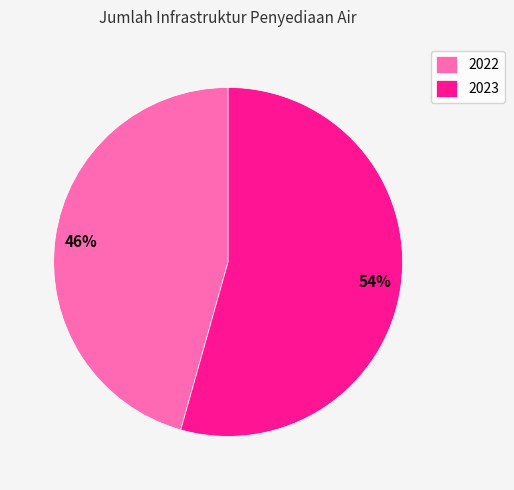

Count the number of slices in the pie.

2